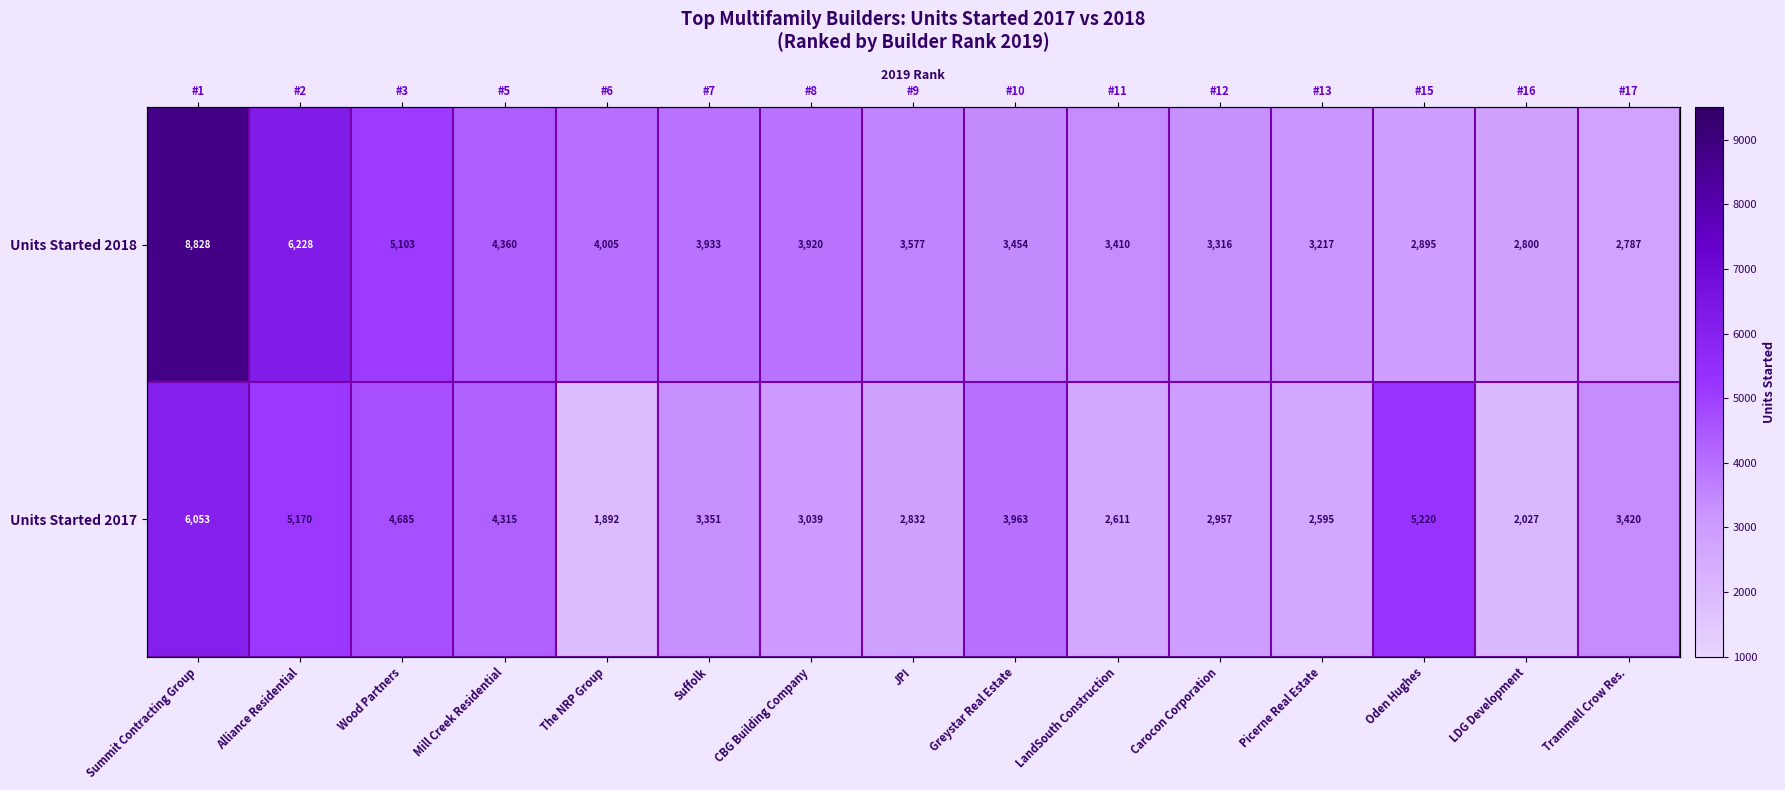

What is the highest value of the Units Started 2017 series?

6053